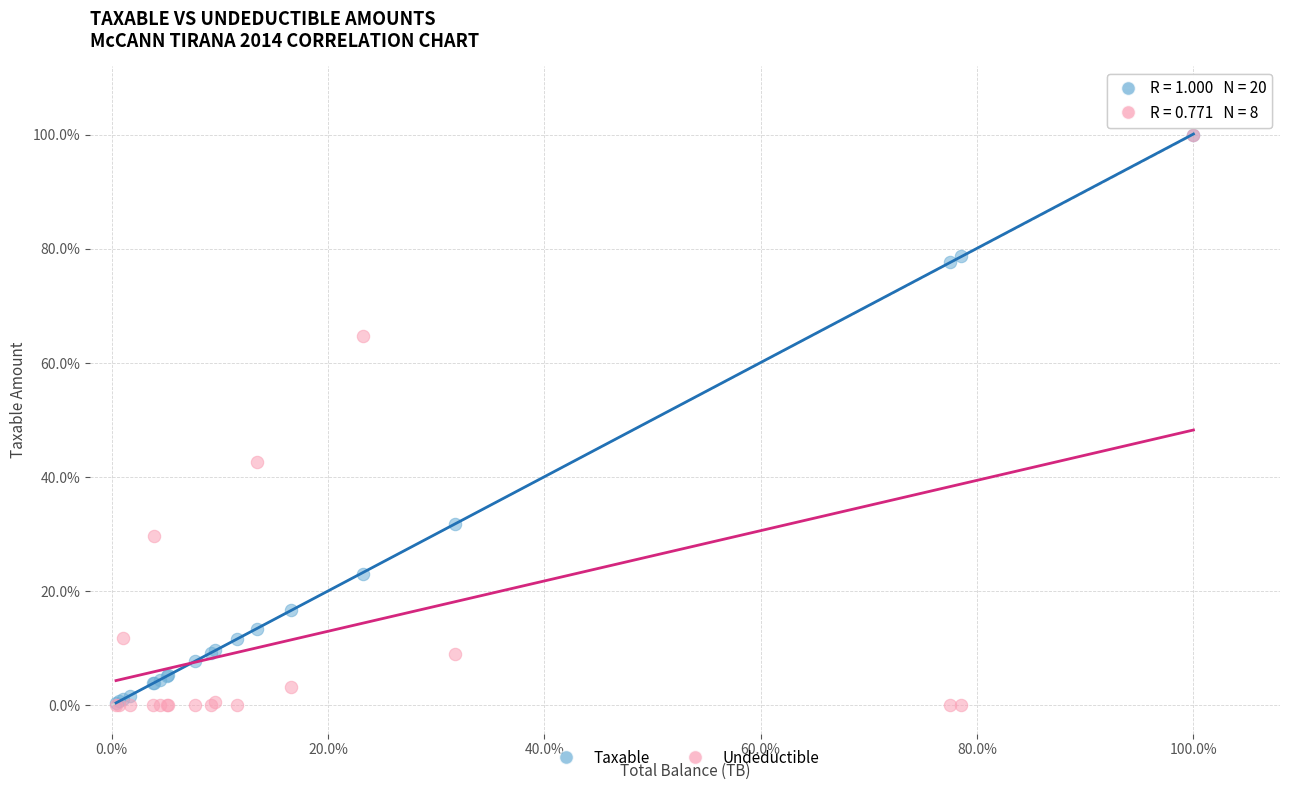

Which series has the widest spread of Y values?

Undeductible